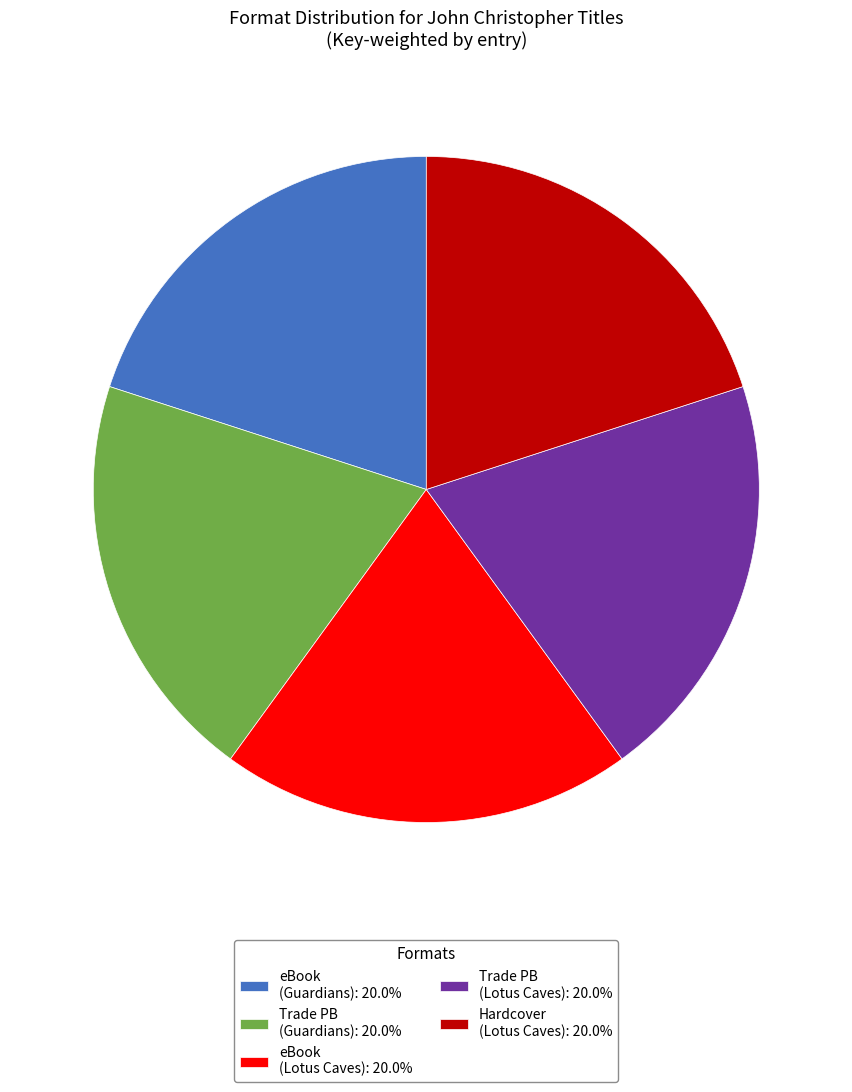

Do Trade PB (Guardians): 20.0% and eBook (Lotus Caves): 20.0% together represent more than half of the pie?

No